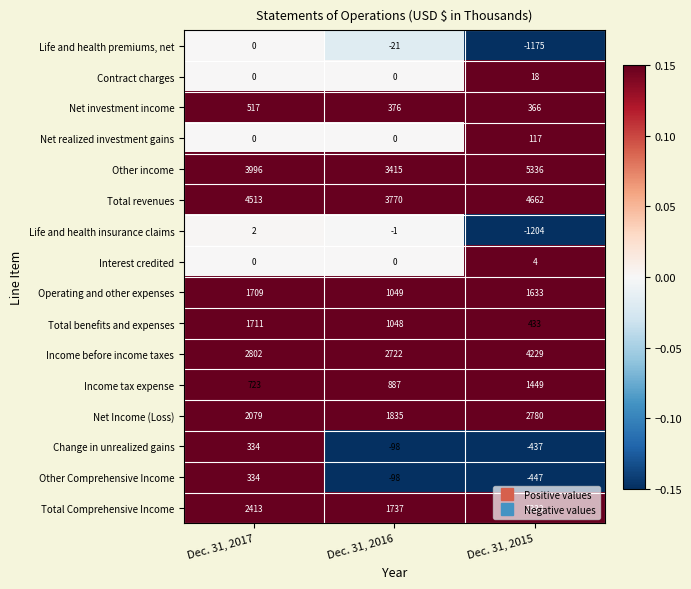

The value of Total Comprehensive Income at Dec. 31, 2017 is 2413. True or false?

True